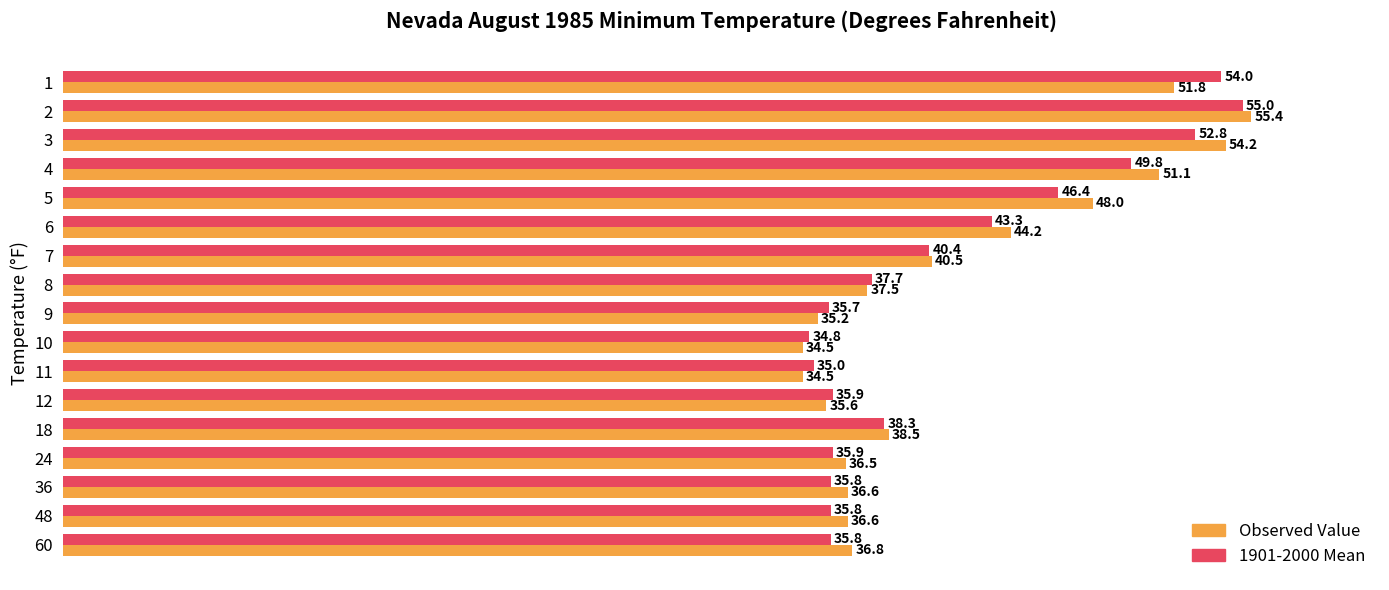

Which category has the highest value across all series?

2